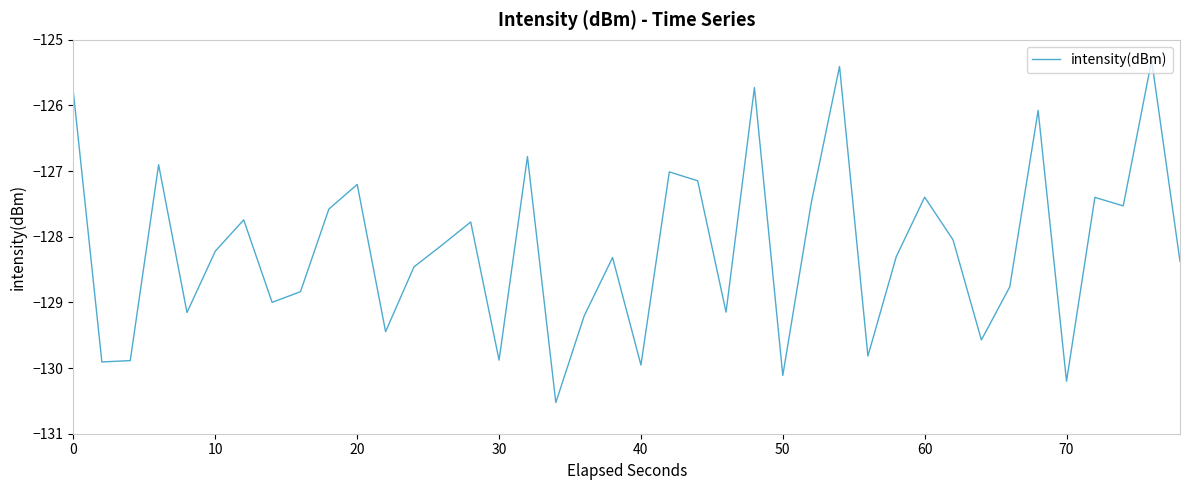

What is the smallest value displayed?

-130.5